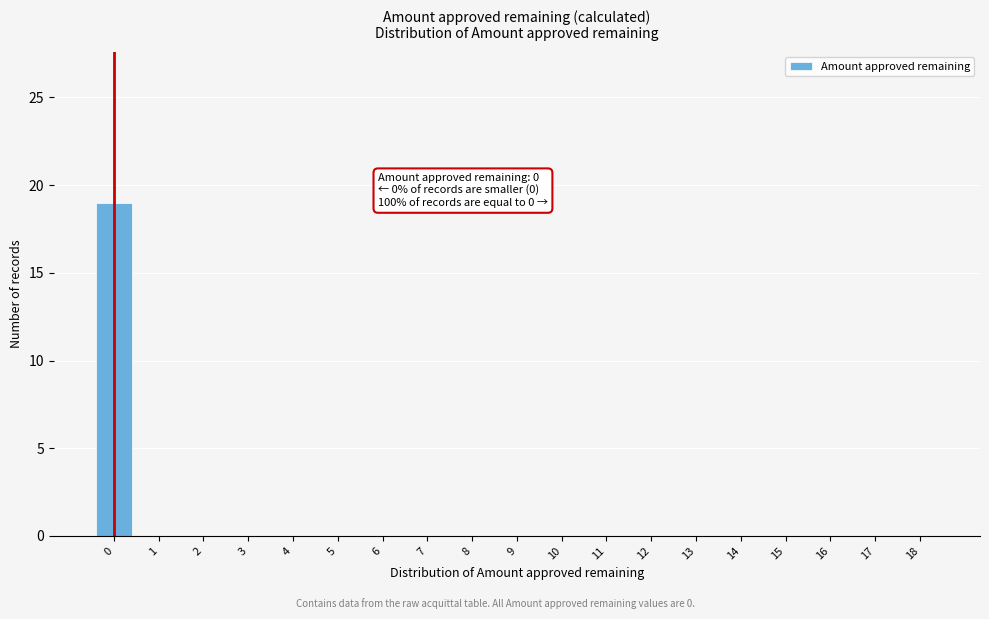

Reading right to left, list all the values displayed in this chart.

18=0	17=0	16=0	15=0	14=0	13=0	12=0	11=0	10=0	9=0	8=0	7=0	6=0	5=0	4=0	3=0	2=0	1=0	0=19